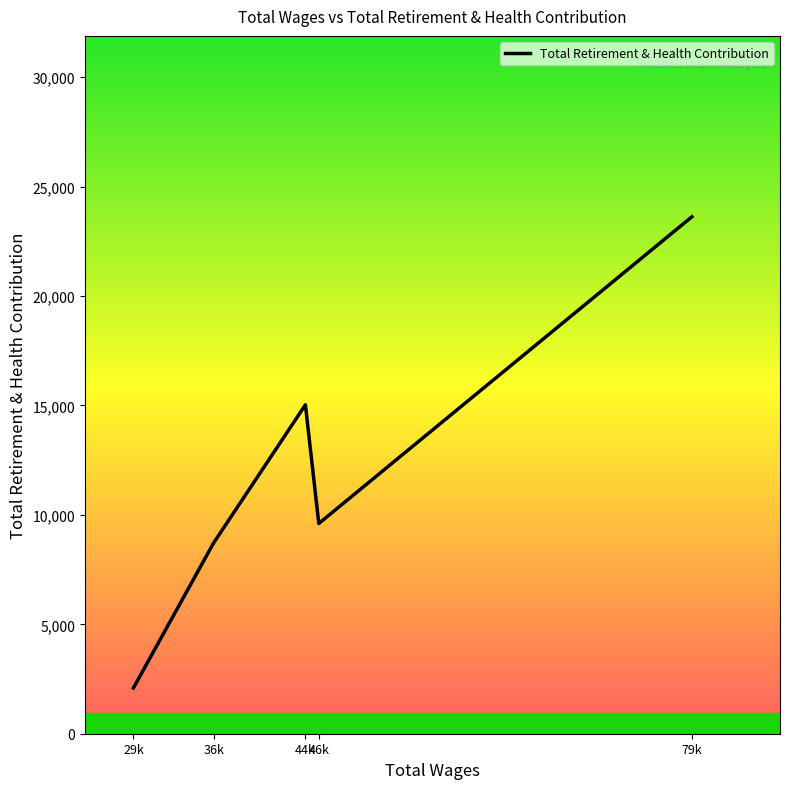

Count the number of data series in this chart.

1